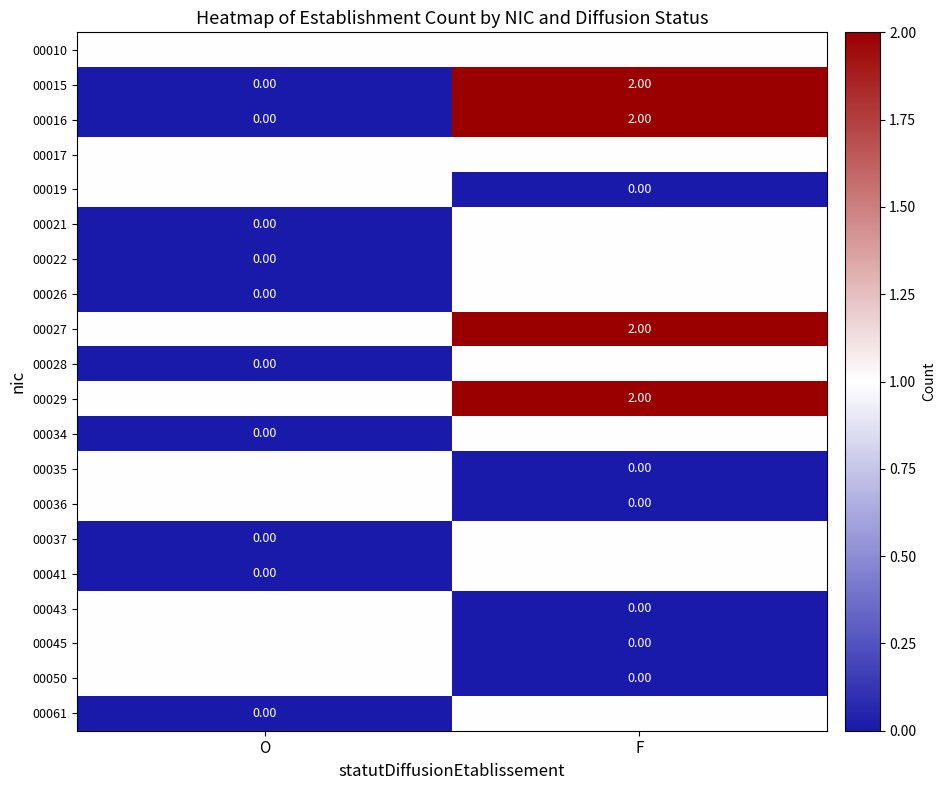

Which category has the highest value in the 00027 series?

F